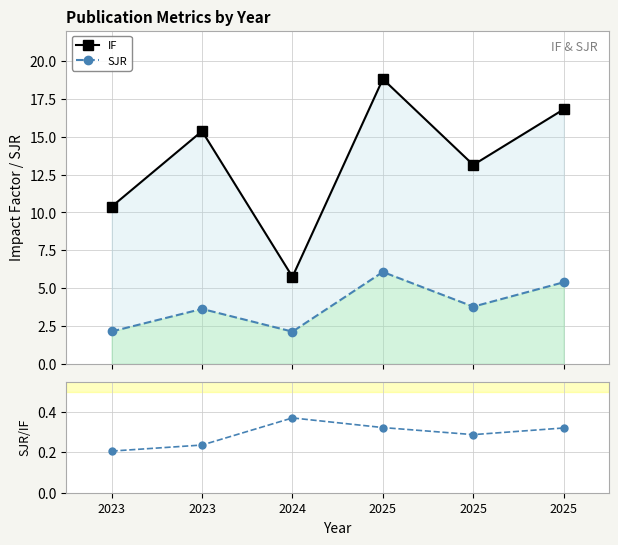

In SJR, how many points are lower than both neighbors (excluding endpoints)?

2